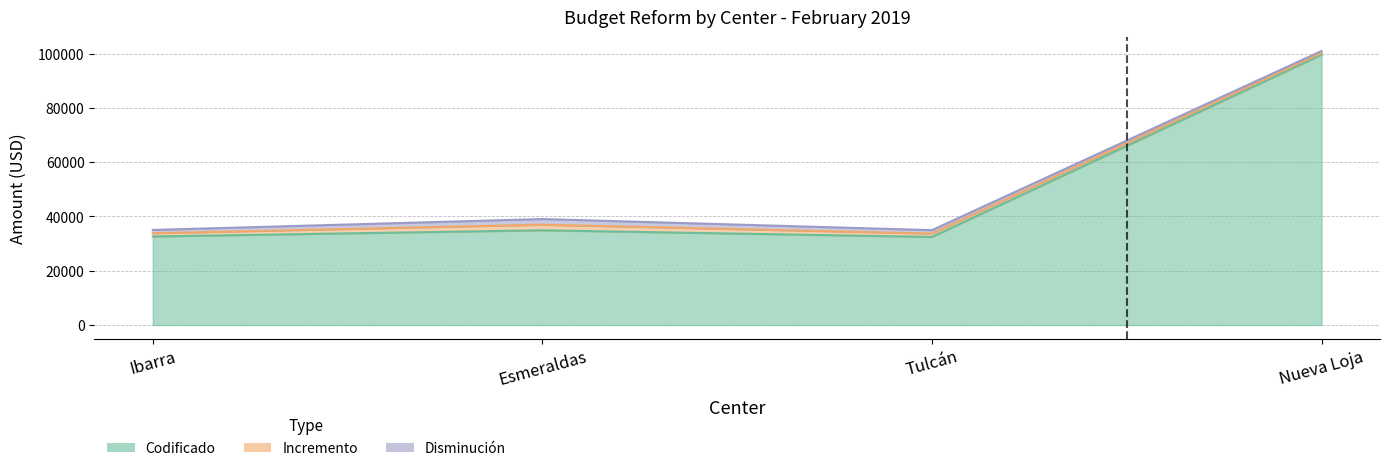

What are all the series names shown in the legend?

Codificado, Incremento, Disminución